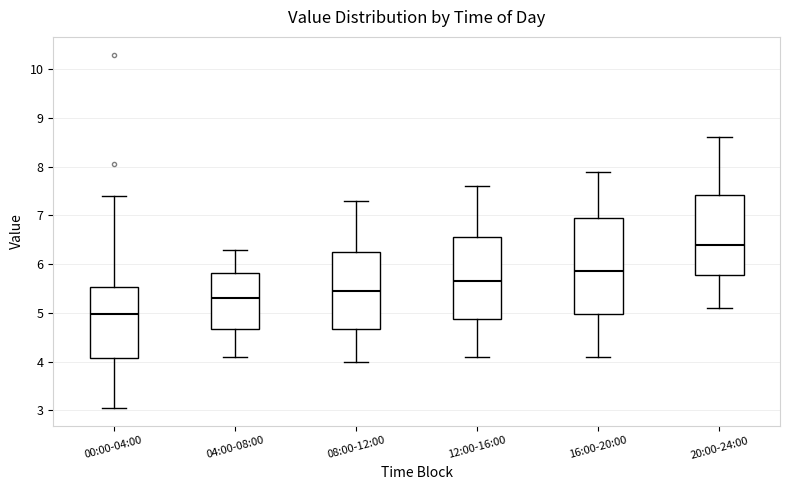

Reading left to right, read every box against the y-axis: the position of its median line, the range the box covers, and the ends of its whiskers. The values are not printed on the chart, so give them approximately, as read against the axis.

00:00-04:00: median 5.0, box 4.1 to 5.5, whiskers 3.1 to 7.4
04:00-08:00: median 5.3, box 4.7 to 5.8, whiskers 4.1 to 6.3
08:00-12:00: median 5.5, box 4.7 to 6.3, whiskers 4.0 to 7.3
12:00-16:00: median 5.7, box 4.9 to 6.6, whiskers 4.1 to 7.6
16:00-20:00: median 5.9, box 5.0 to 7.0, whiskers 4.1 to 7.9
20:00-24:00: median 6.4, box 5.8 to 7.4, whiskers 5.1 to 8.6